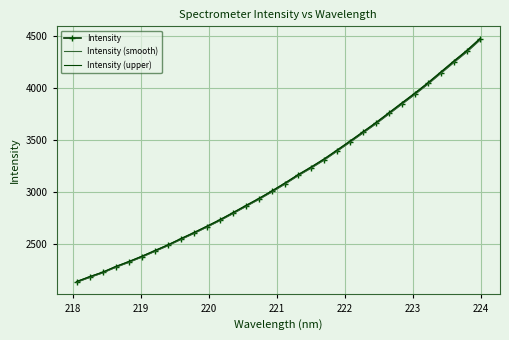

What is the difference between the maximum and minimum values in the Intensity series?

2332.9